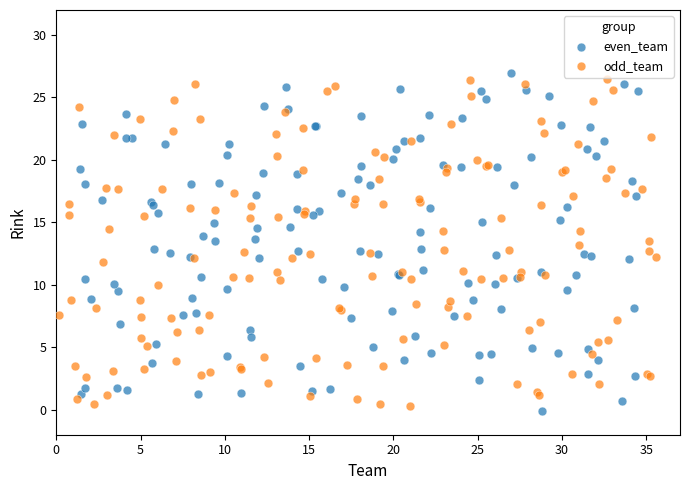

What are all the series names shown in the legend?

even_team, odd_team